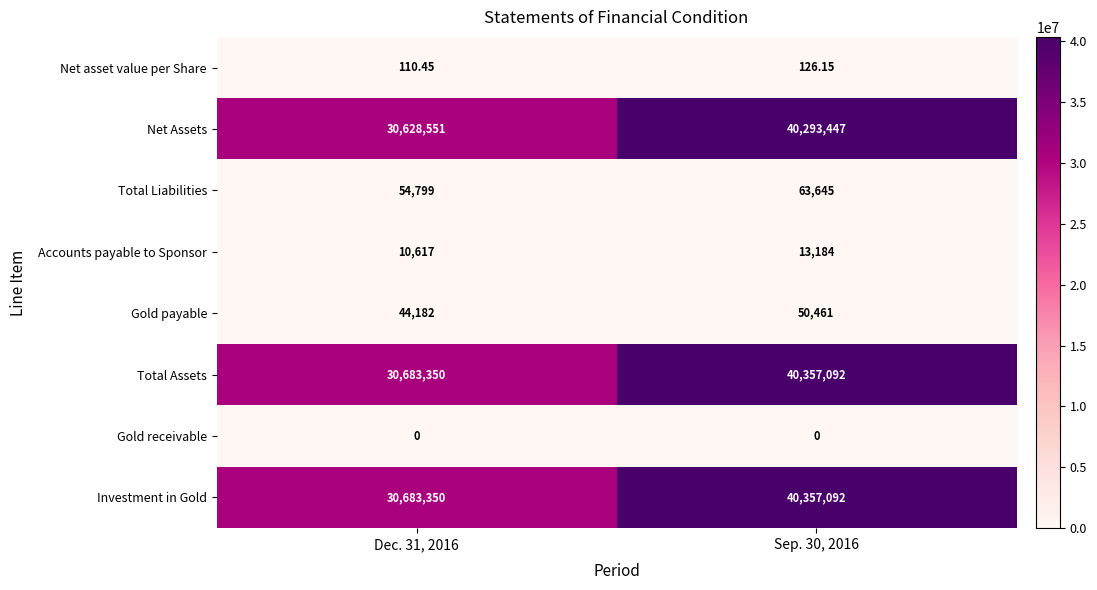

Is the value of Gold receivable at Sep. 30, 2016 greater than the value of Accounts payable to Sponsor at Sep. 30, 2016?

No